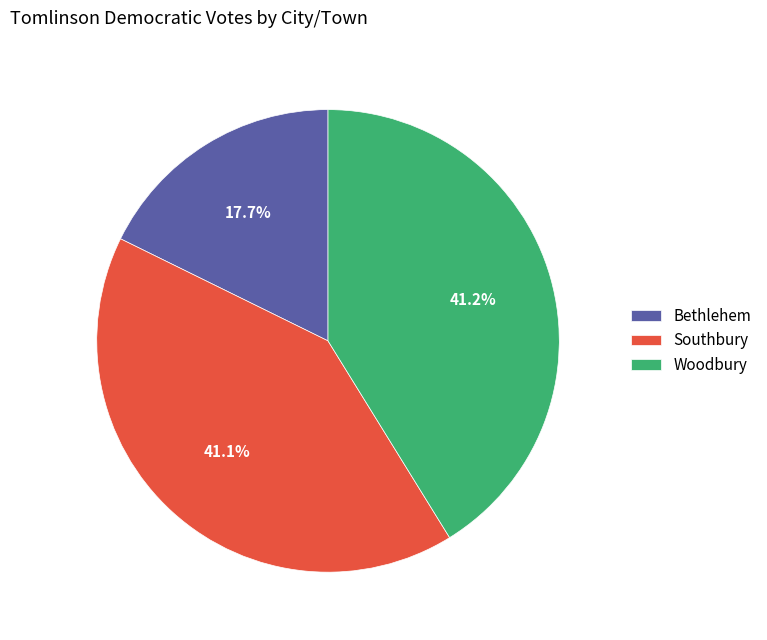

Between Southbury and Bethlehem, which is larger?

Southbury